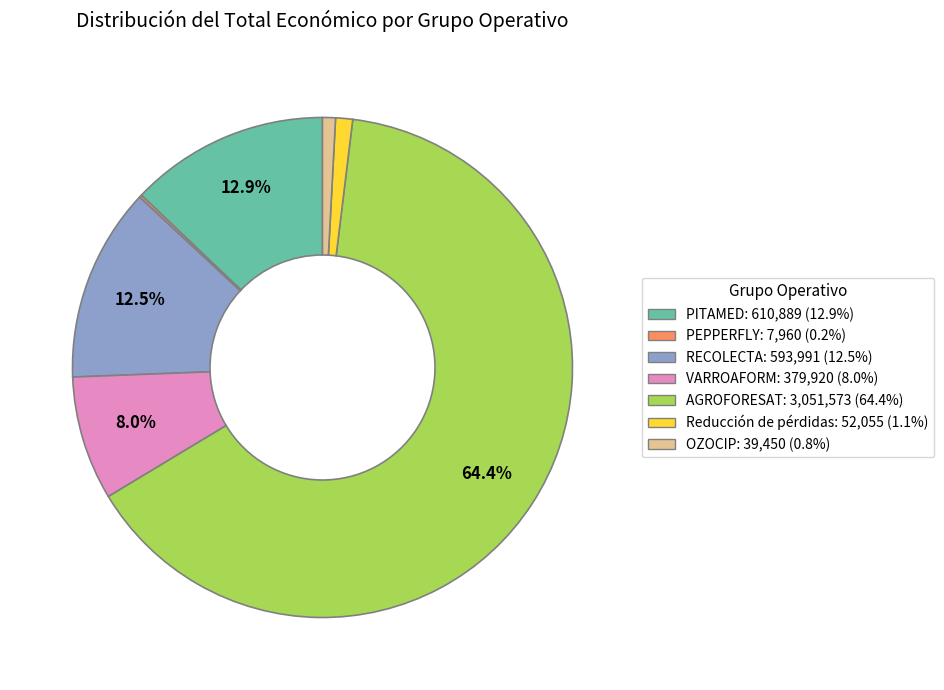

Which category has the biggest portion of the pie?

AGROFORESAT